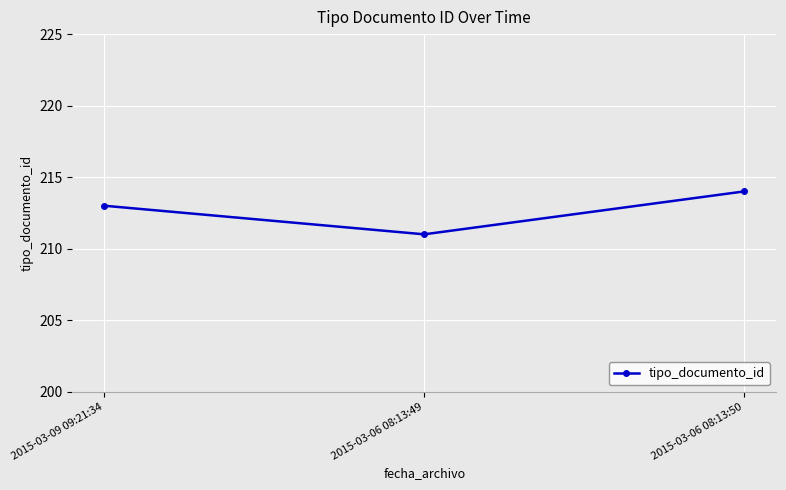

At which category does the chart reach its minimum across all series?

2015-03-06 08:13:49